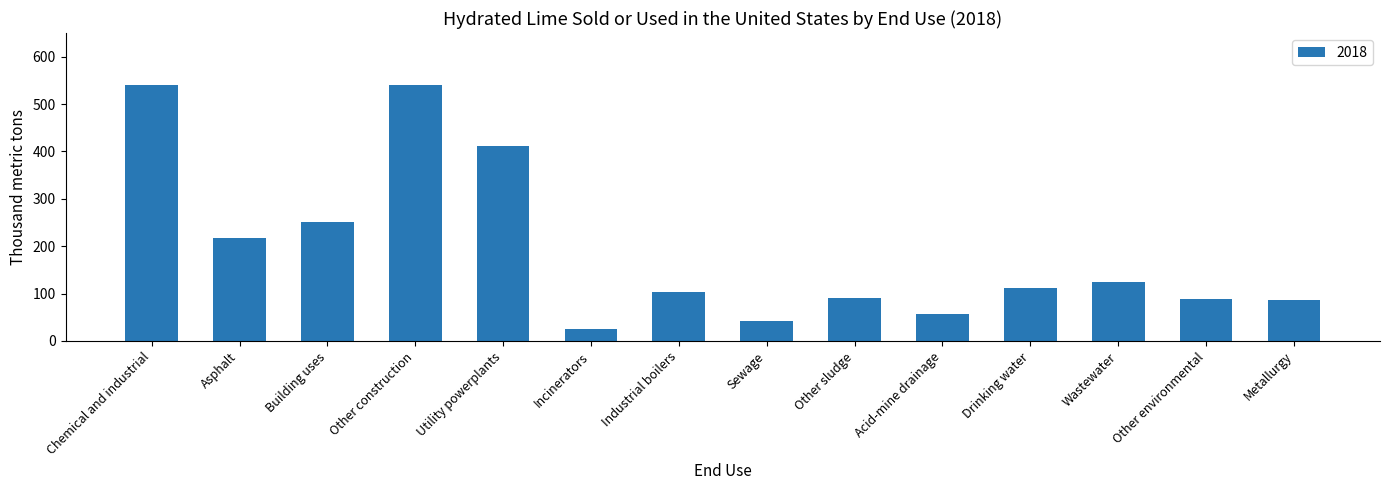

What is the value of the 8th bar from the left?

42